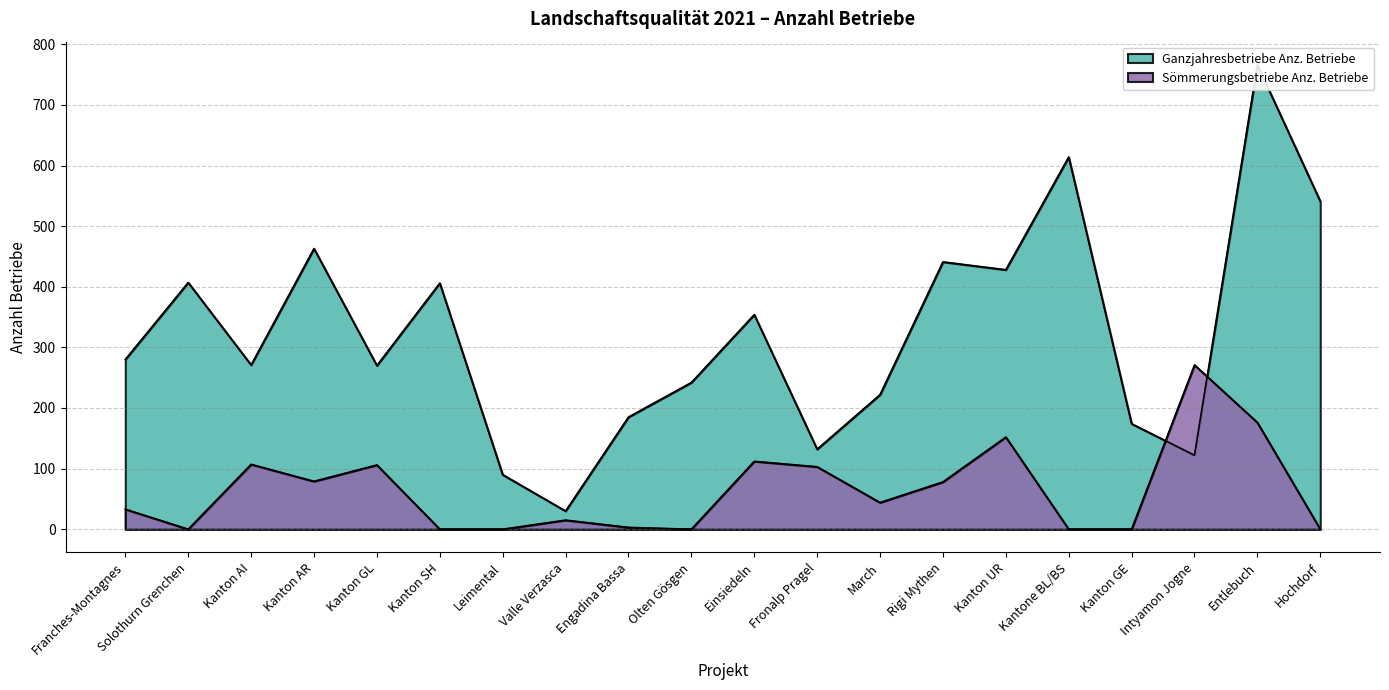

Is the value of Sömmerungsbetriebe Anz. Betriebe at Intyamon Jogne greater than the value of Ganzjahresbetriebe Anz. Betriebe at Kanton UR?

No